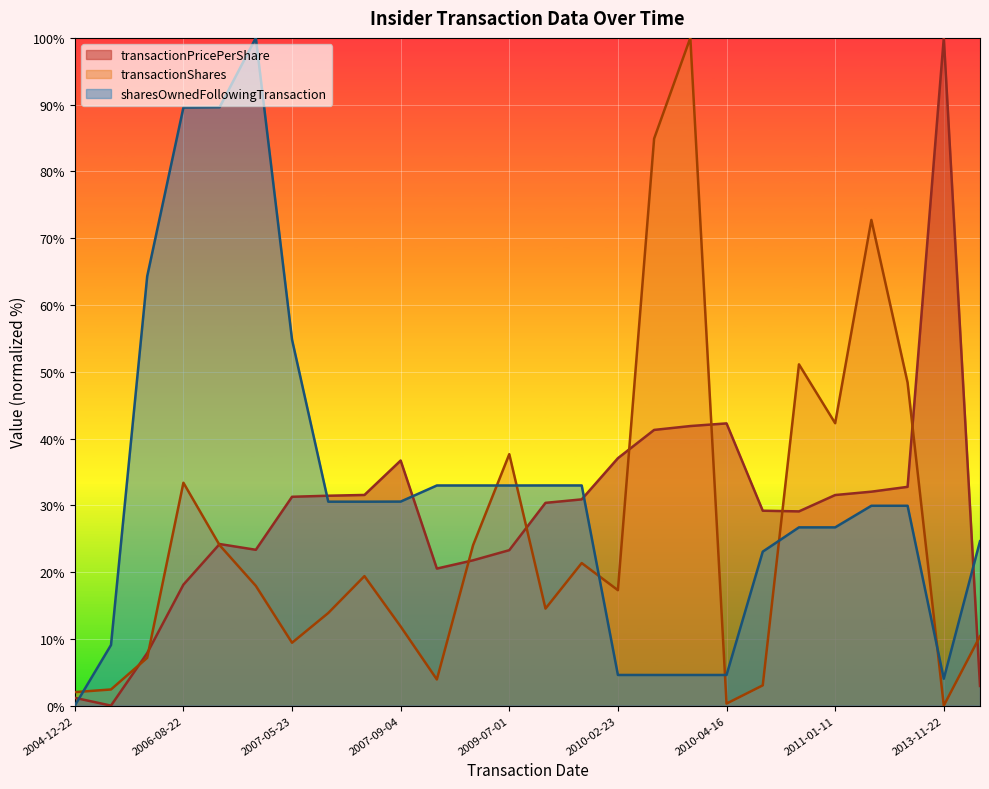

How many positive values does the transactionShares series have?

25